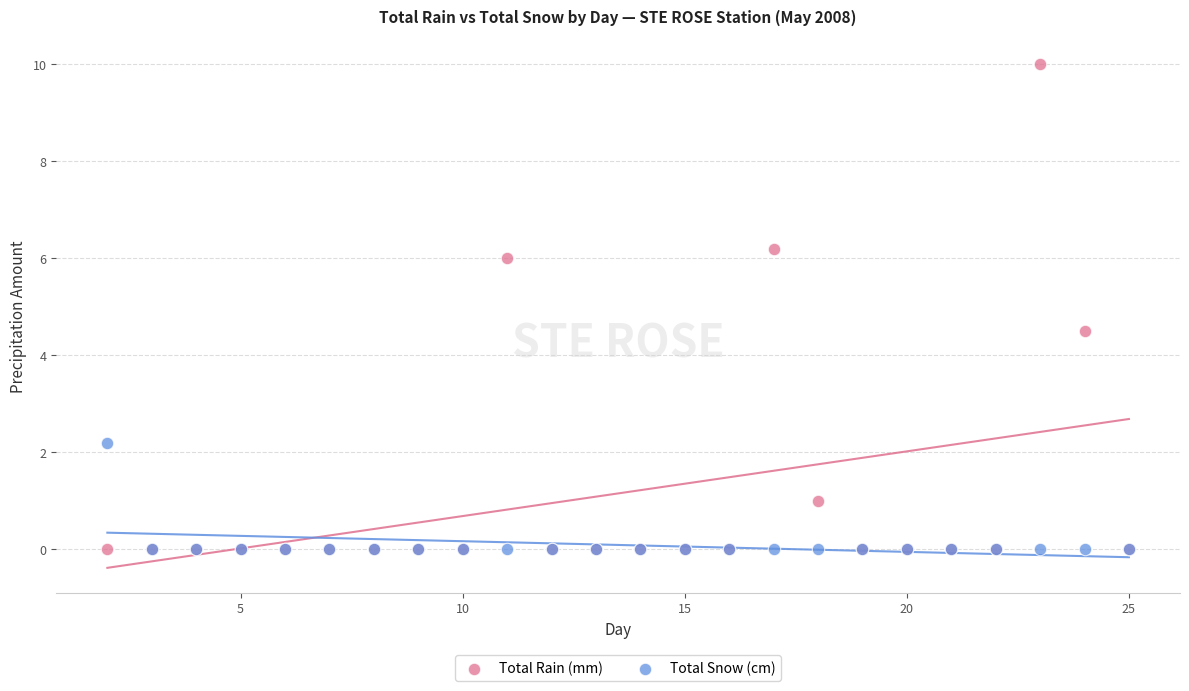

Which series reaches the maximum Y coordinate?

Total Rain (mm)